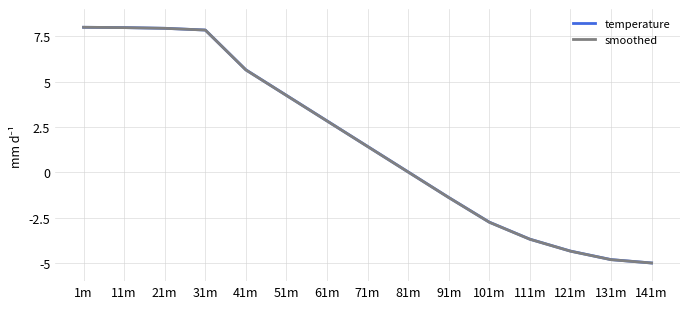

What position from the right is 1m?

15